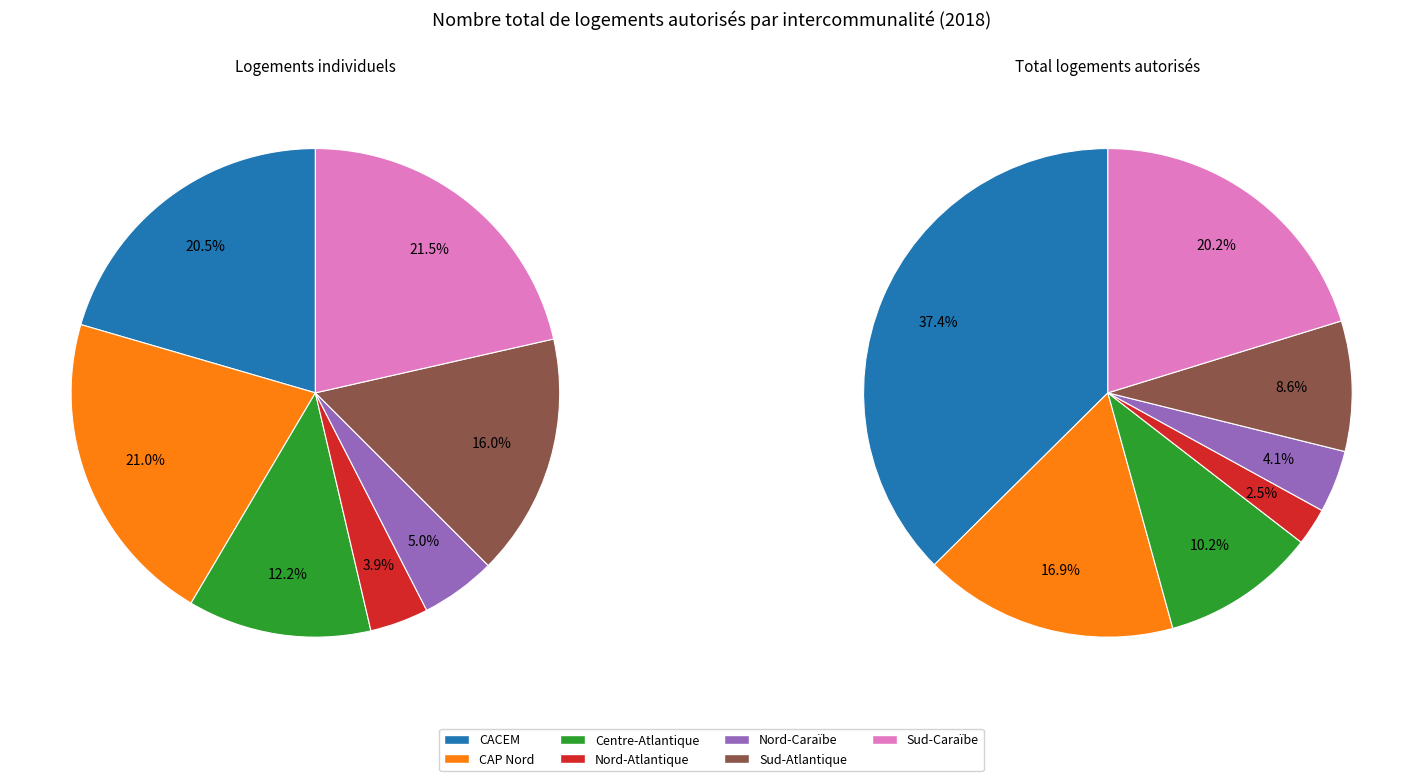

To the nearest percent, what portion does CAP Nord represent?

17%